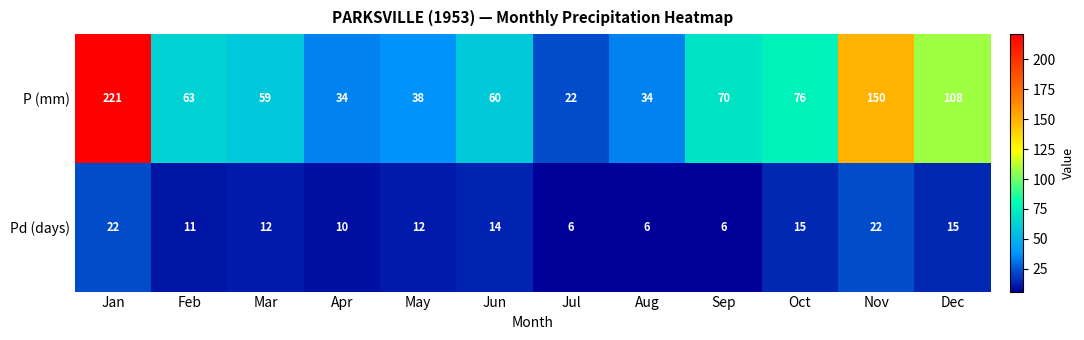

What is the total value across all series at Aug?

40